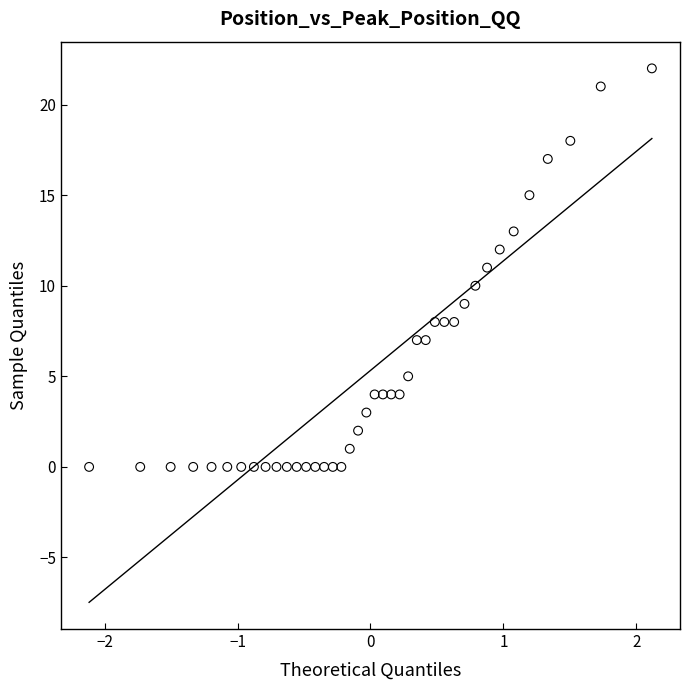

What is the range of Y values (max minus min)?

22